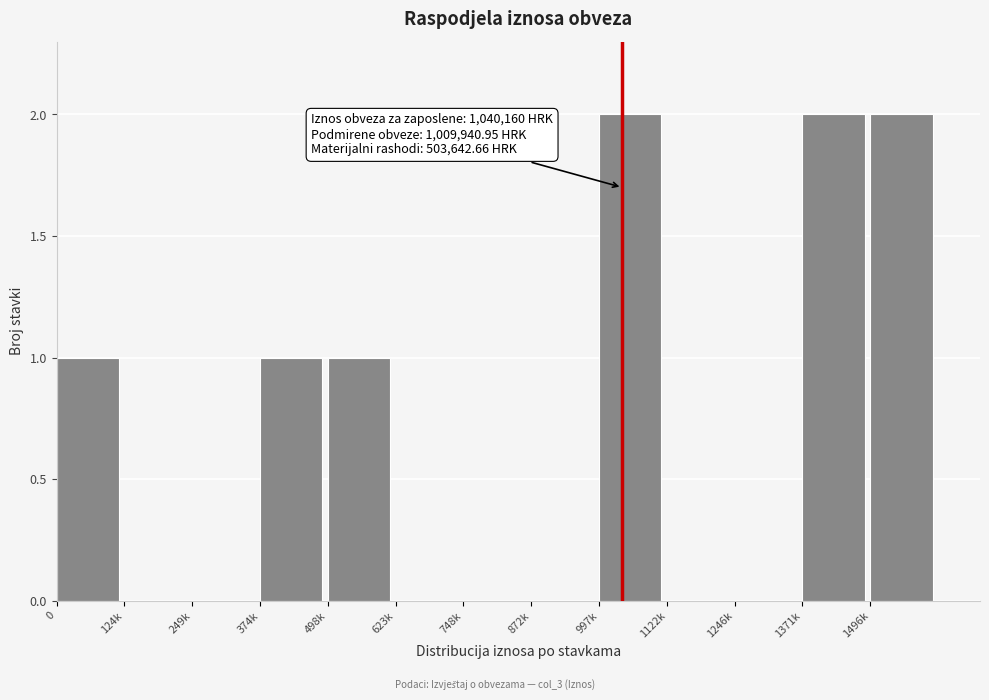

Reading left to right, what are all the values shown in this chart?

0=1	124k=0	249k=0	374k=1	498k=1	623k=0	748k=0	872k=0	997k=2	1122k=0	1246k=0	1371k=2	1496k=2